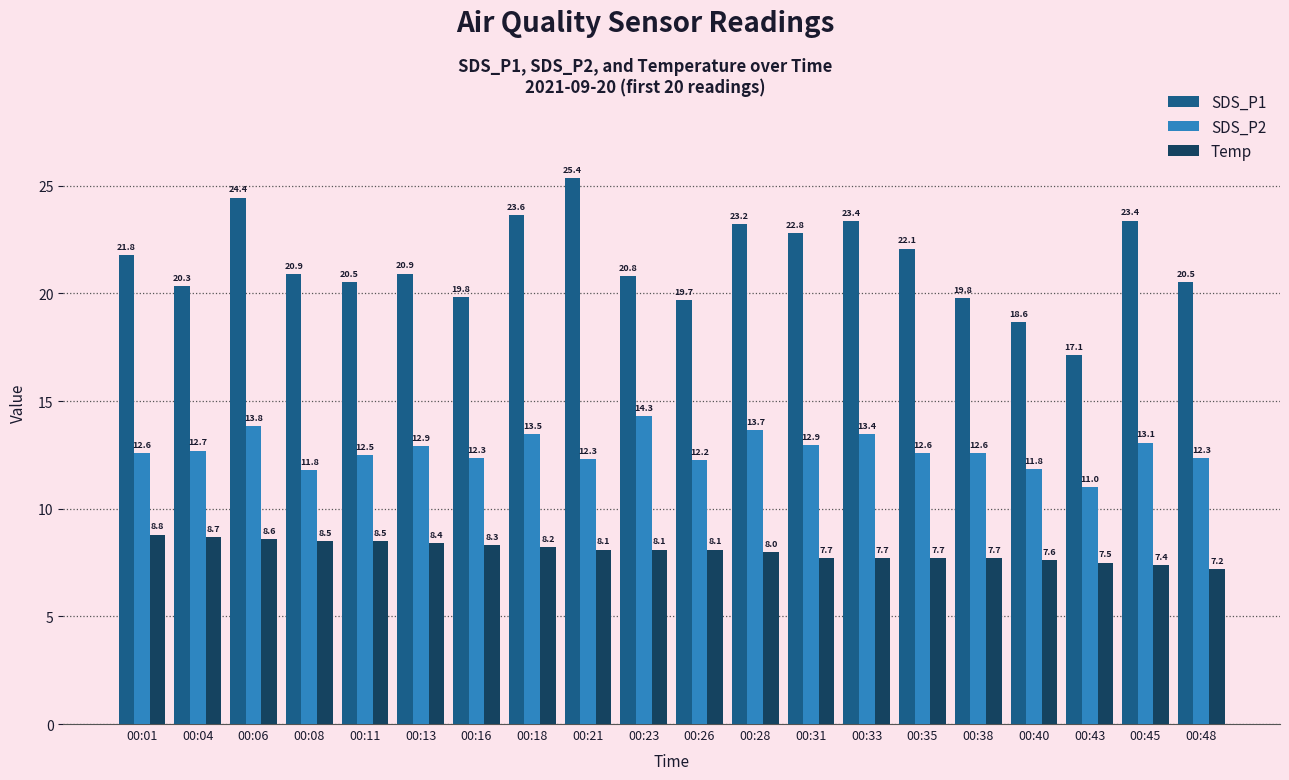

What are all the series names shown in the legend?

SDS_P1, SDS_P2, Temp